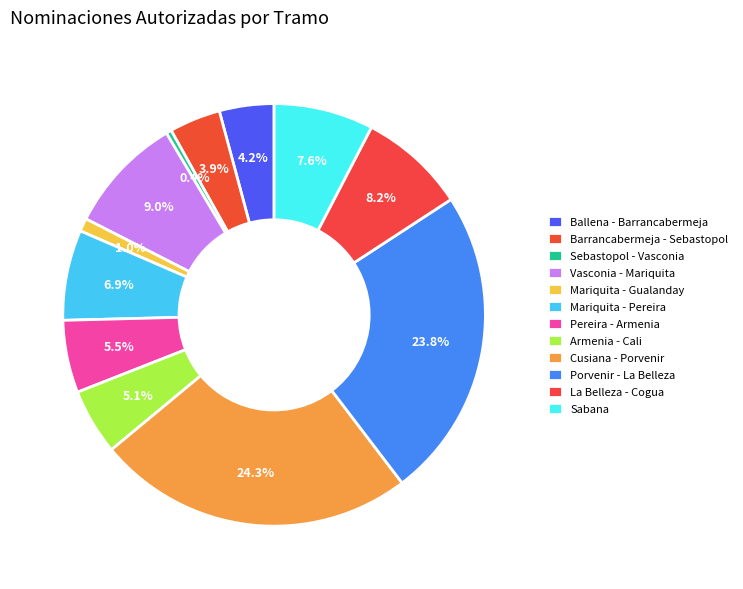

How many slices are in this pie chart?

12